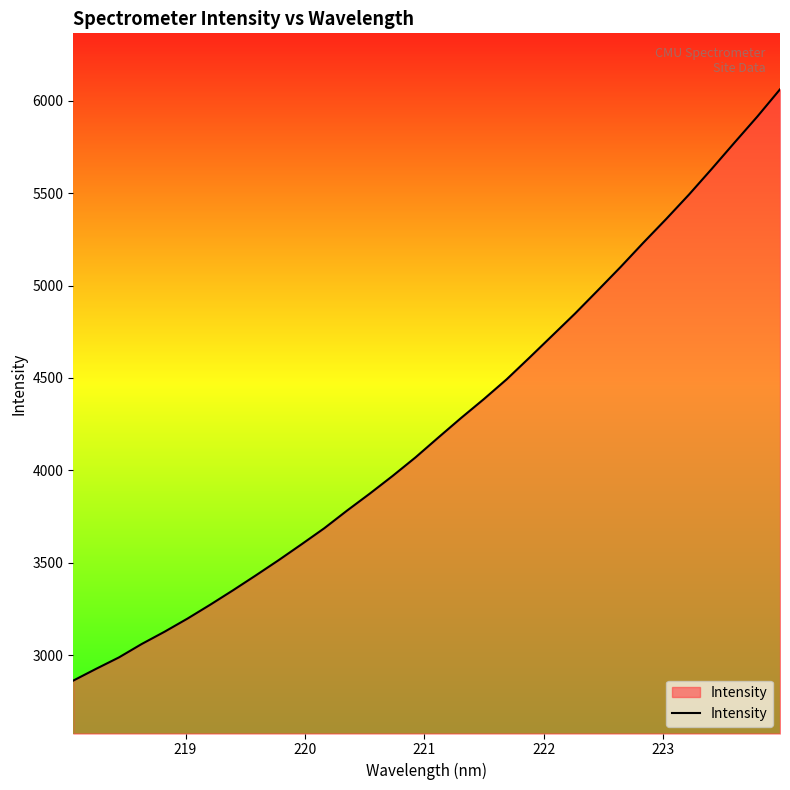

What is the sum of all values?

135777.0